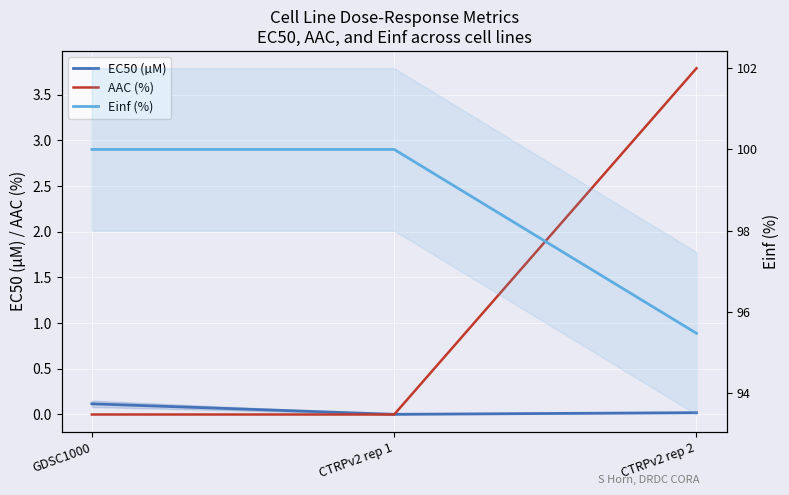

What are all the series names shown in the legend?

EC50 (µM), AAC (%), Einf (%)